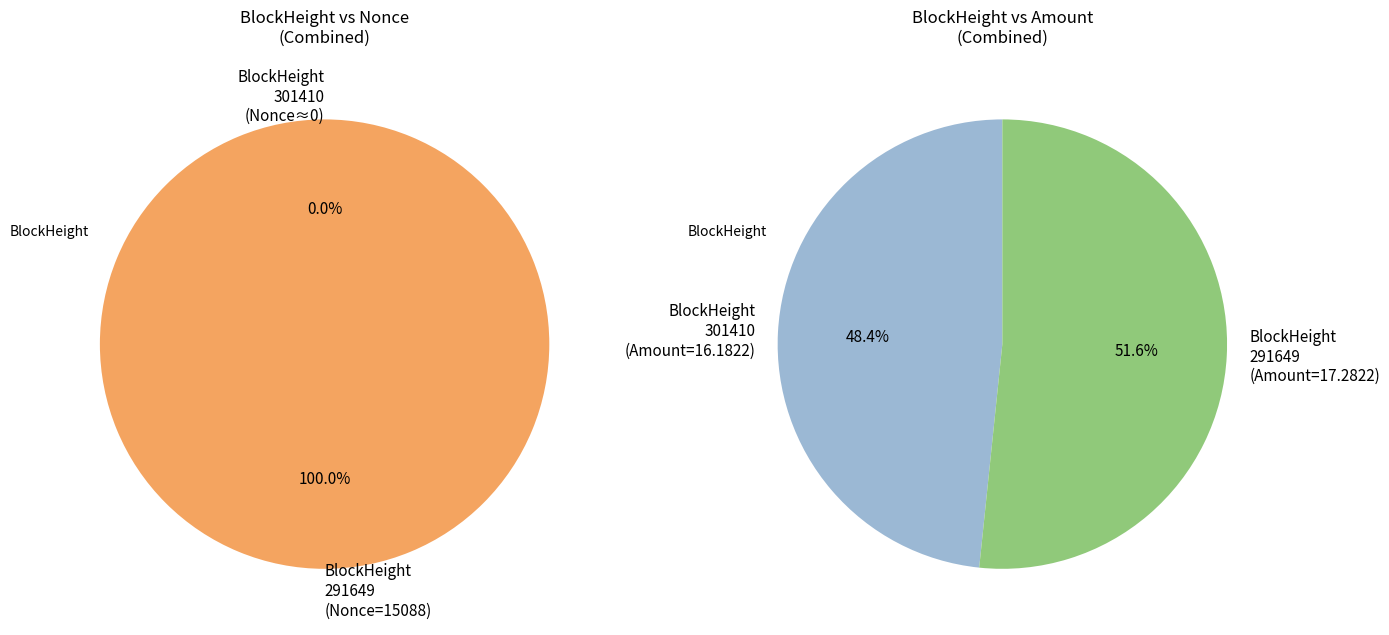

Count the number of slices in the pie.

2